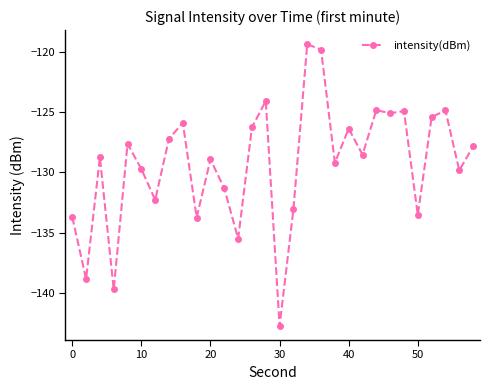

What is the difference between the second highest and second lowest values?

19.9